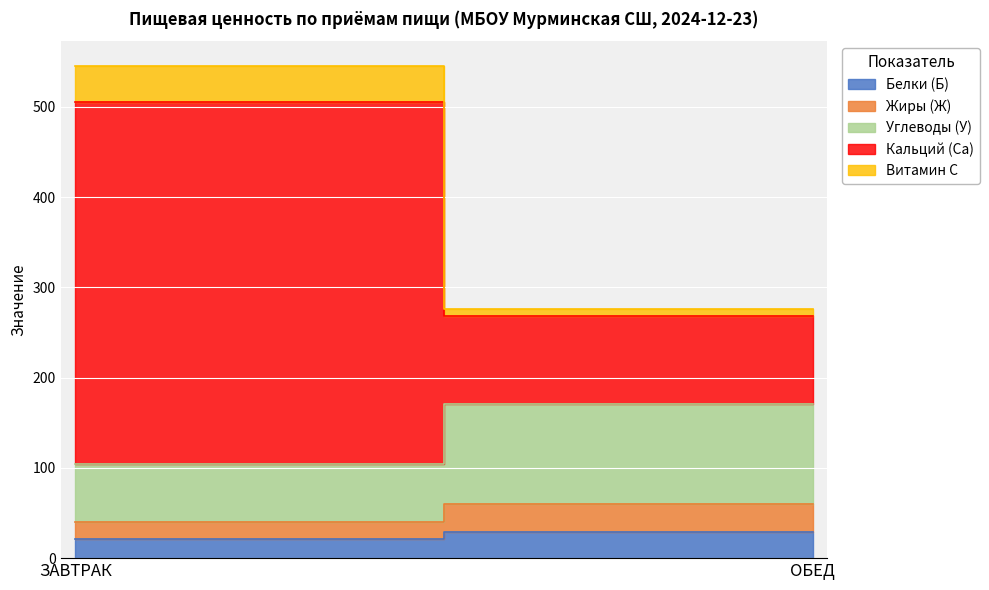

What is the difference between the maximum and minimum values in the Кальций (Ca) series?

303.4